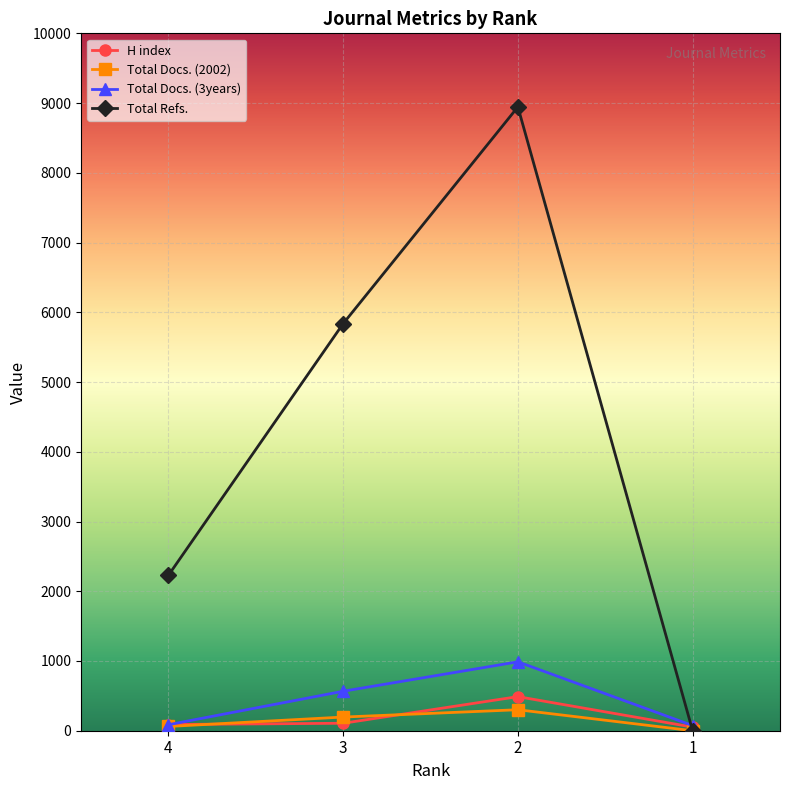

Which label corresponds to the largest value in the chart?

2